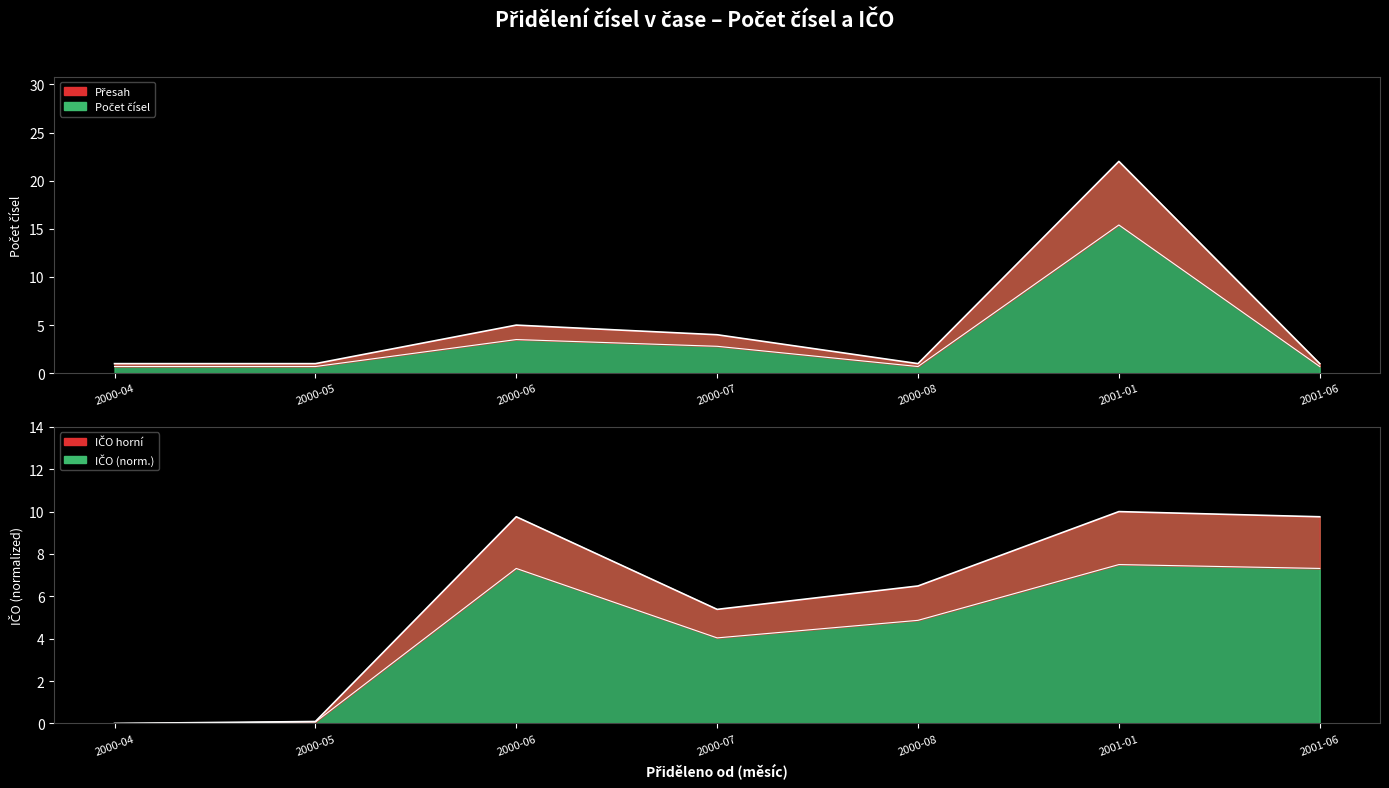

What is the sum of all IČO (scaled) values?

41.5